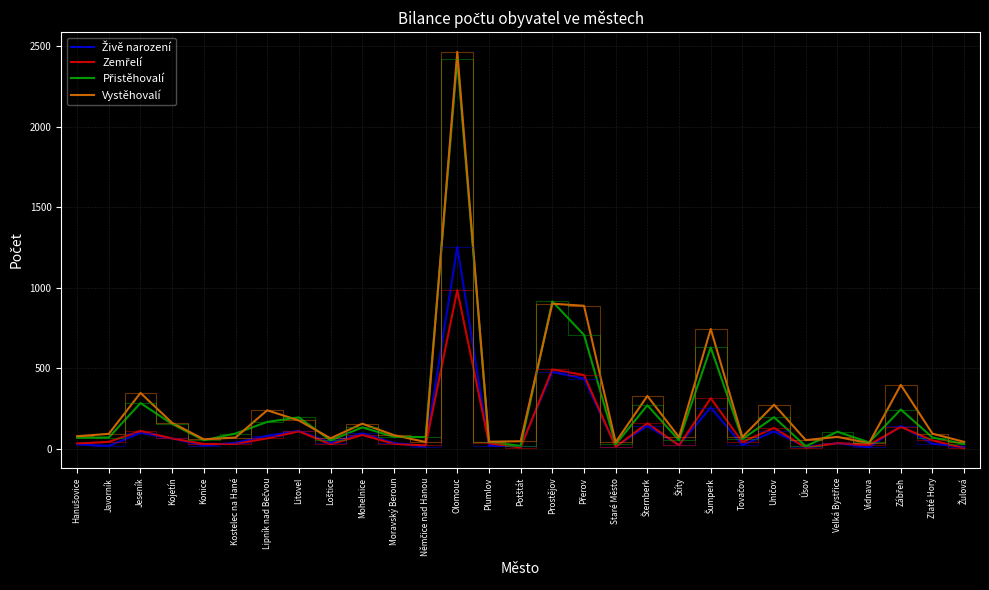

Is this an area chart (filled region under the line)?

No